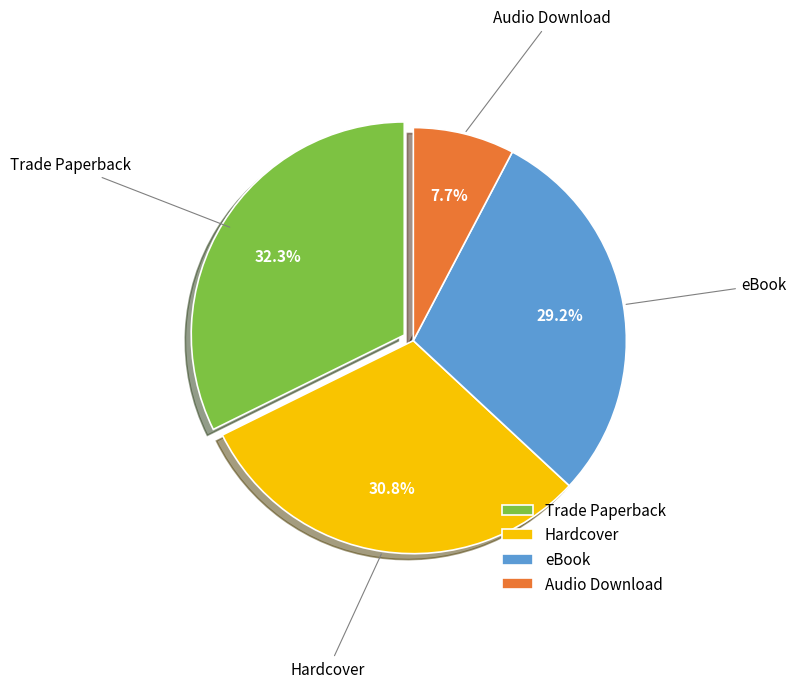

To the nearest percent, what is the combined percentage of Trade Paperback and Audio Download?

40%